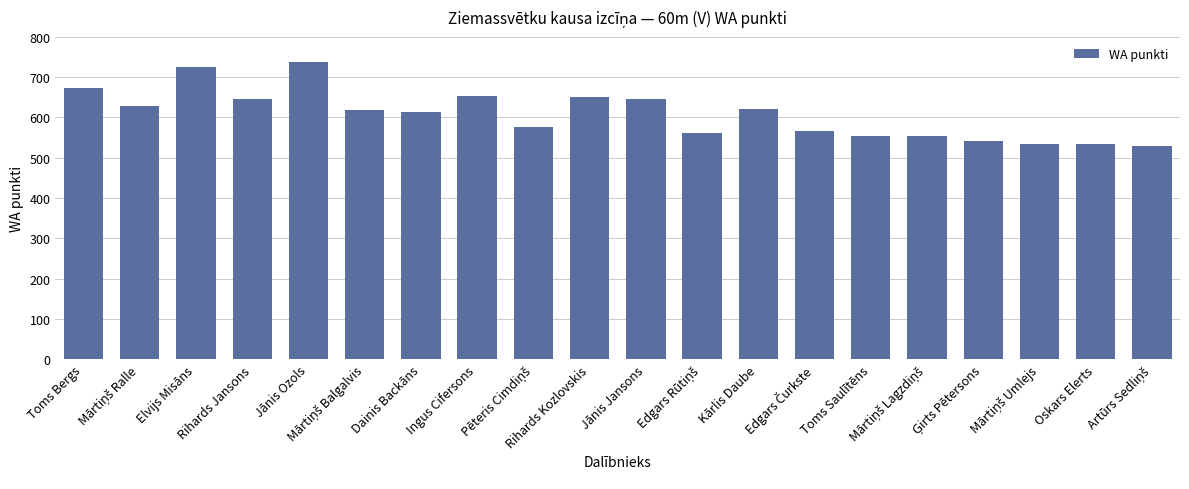

What is the difference between the second highest and minimum values?

194